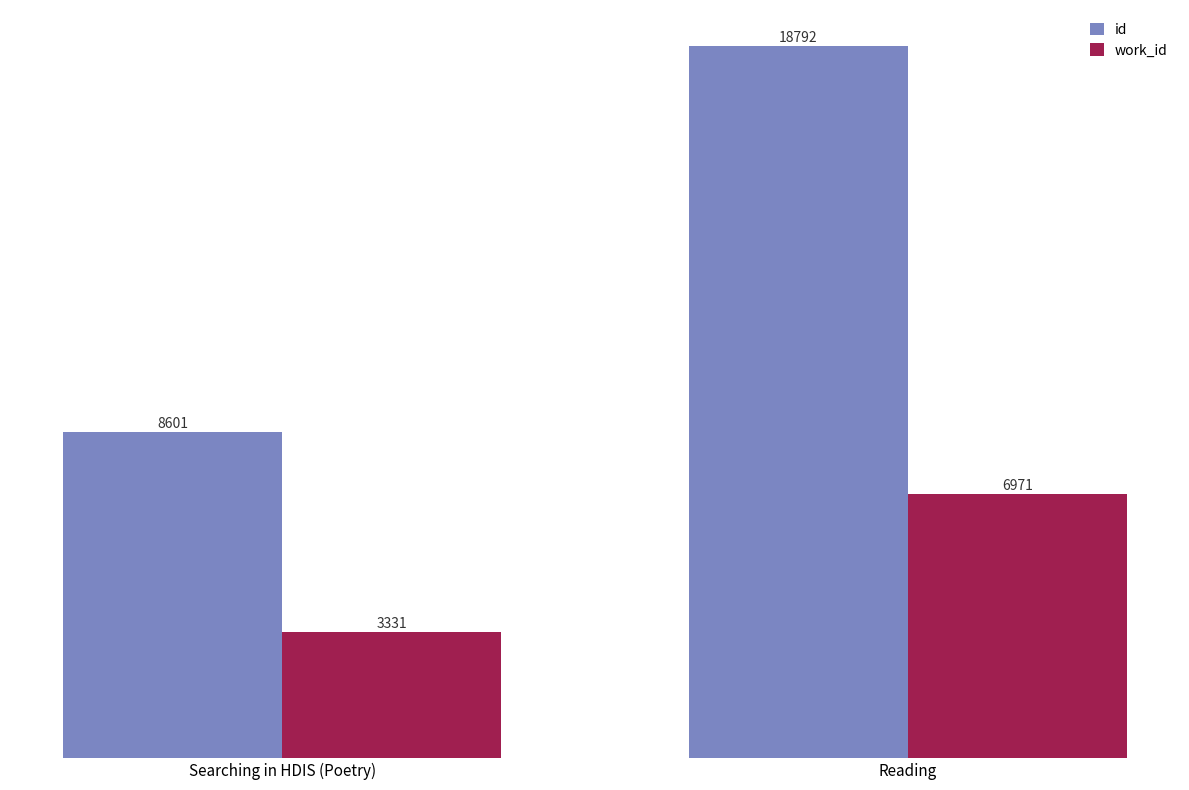

List the series in order of their peak value, lowest first.

work_id, id